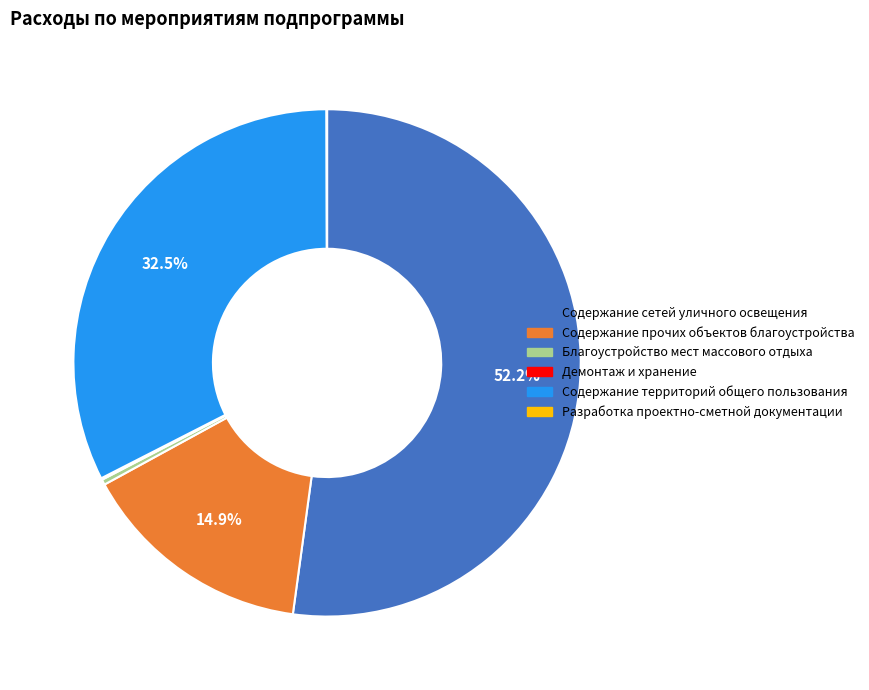

Is Содержание сетей уличного освещения the majority of the pie?

Yes